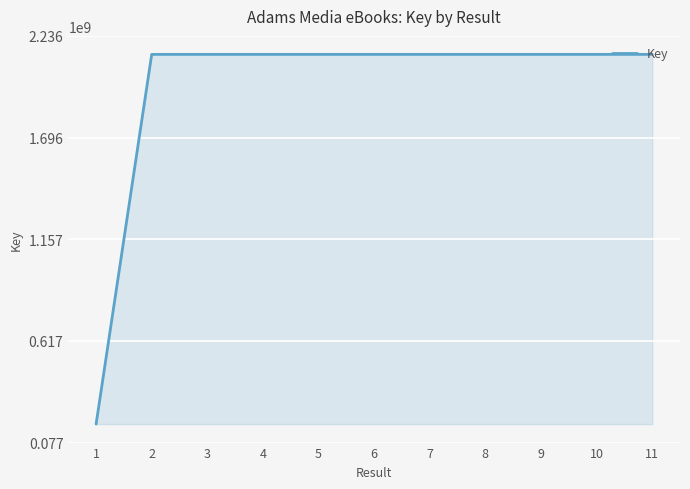

At which label is the value closest to 1156632099?

11